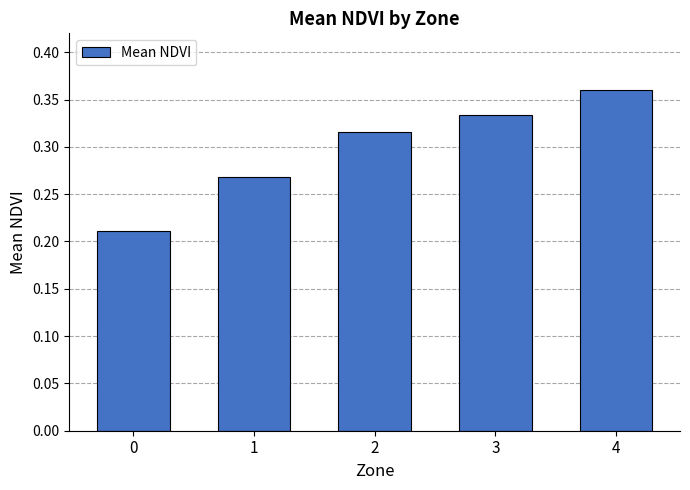

Is it true that the value at 2 is 0.5?

False